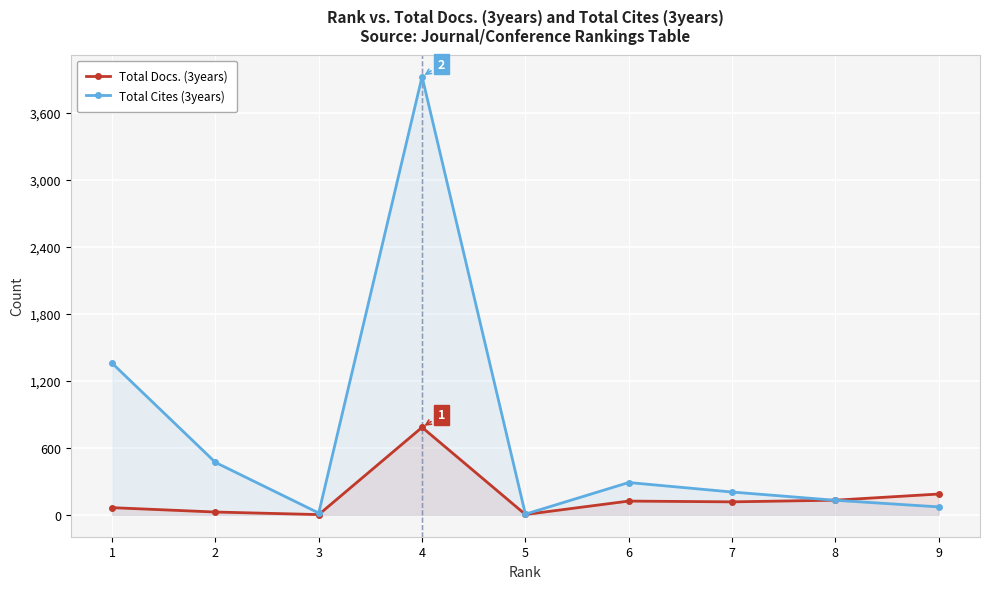

Rank the series at 4 from lowest to highest value.

Total Docs. (3years), Total Cites (3years)